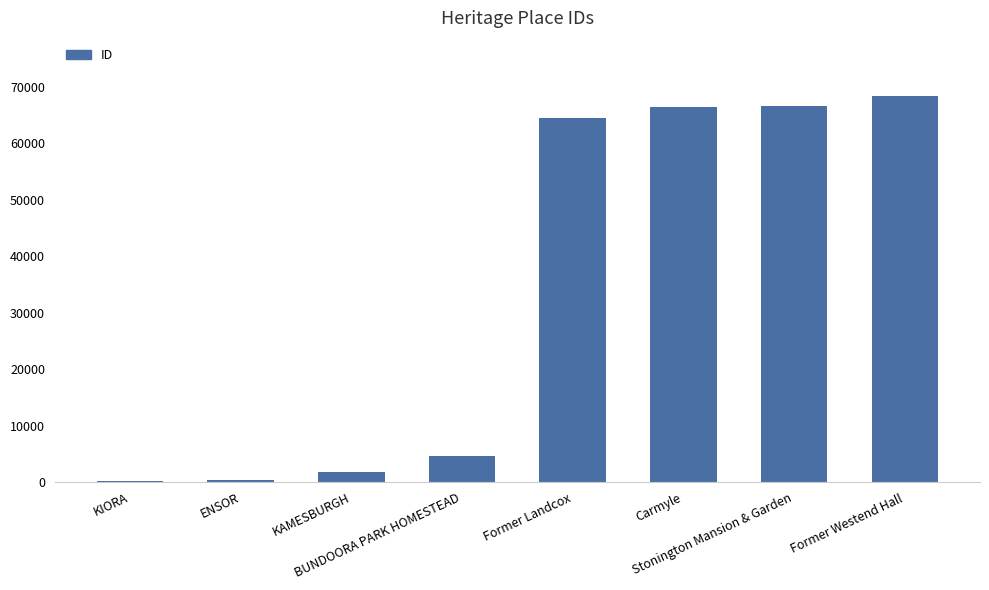

What is the maximum value shown in the chart?

68401